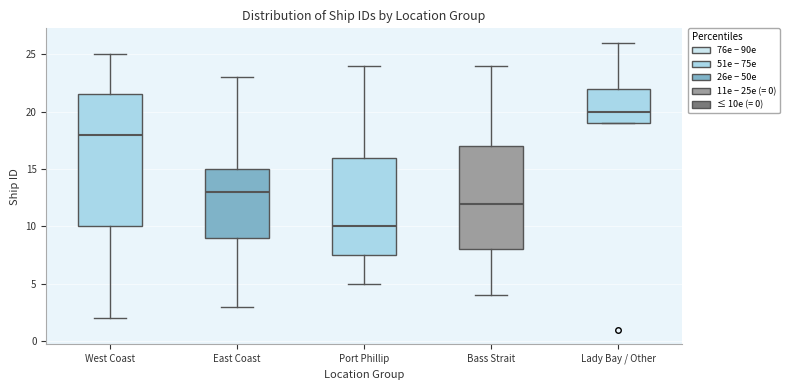

Which box is the tallest, from its lower edge to its upper edge?

West Coast